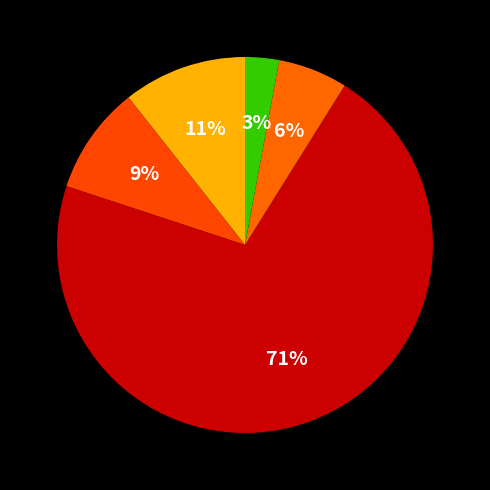

Count the number of slices in the pie.

5